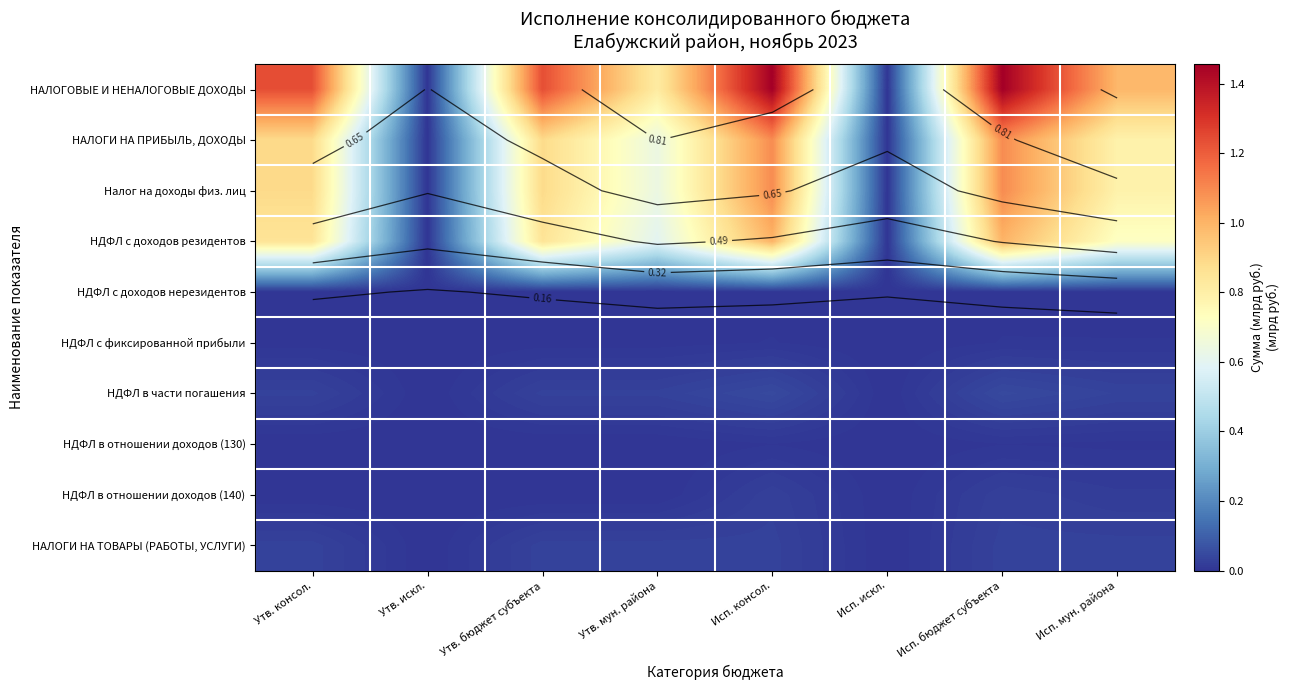

Which series has the largest total across all categories?

НАЛОГОВЫЕ И НЕНАЛОГОВЫЕ ДОХОДЫ